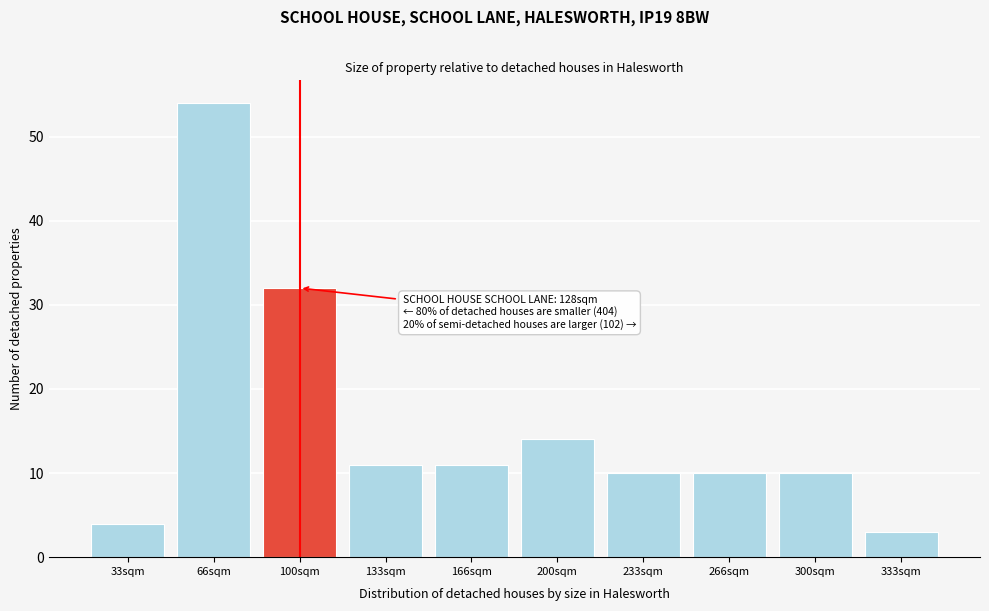

Reading left to right, what are all the values shown in this chart?

4	54	32	11	11	14	10	10	10	3